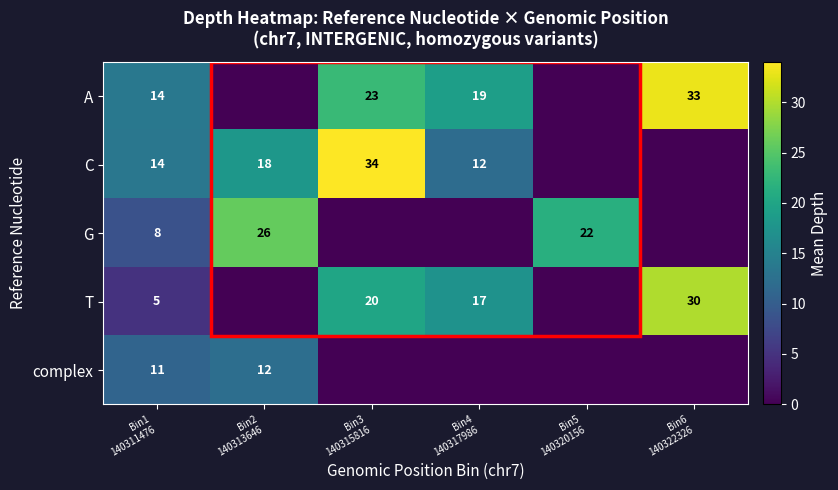

True or false: C has a value of 4.0 at Bin4 140317986.

False